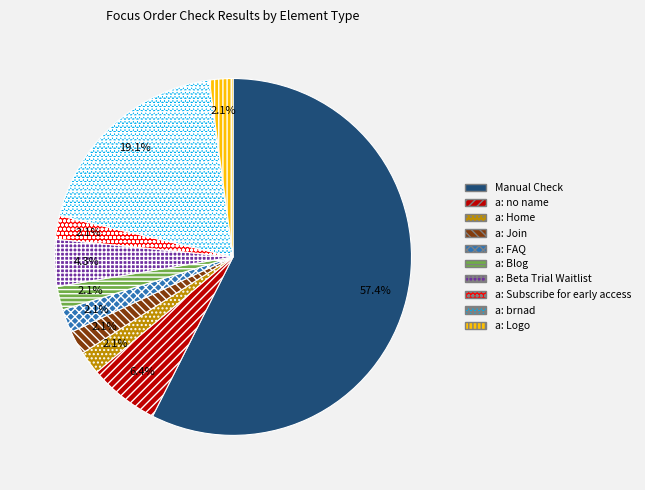

Combined, do a: Home and a: Join account for over 50%?

No